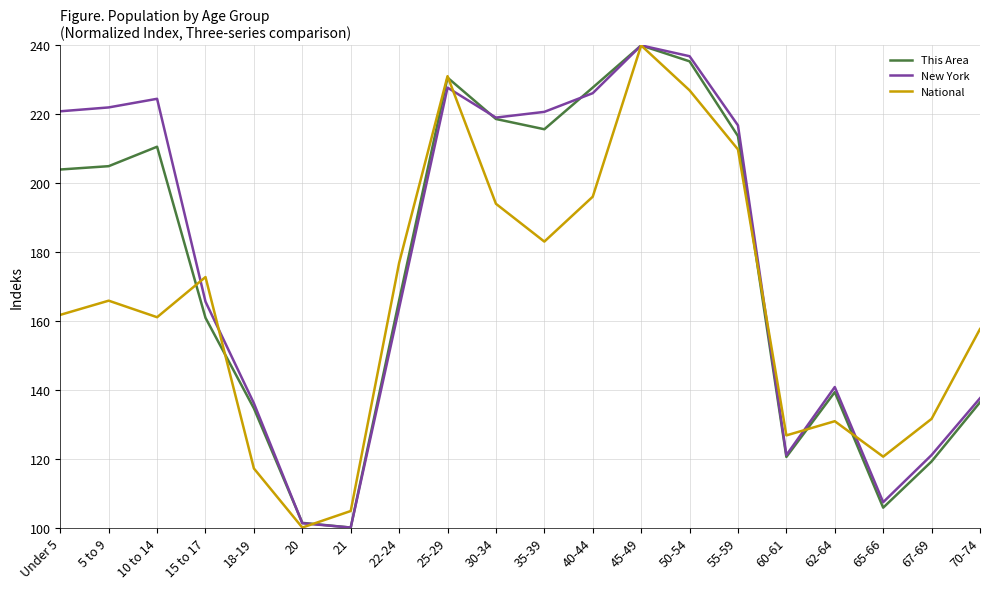

What are all the series names shown in the legend?

This Area, New York, National